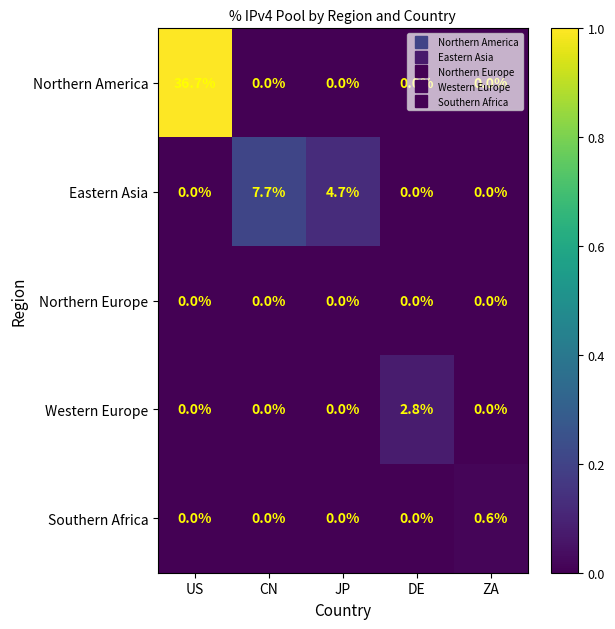

What is the greatest value displayed?

36.7